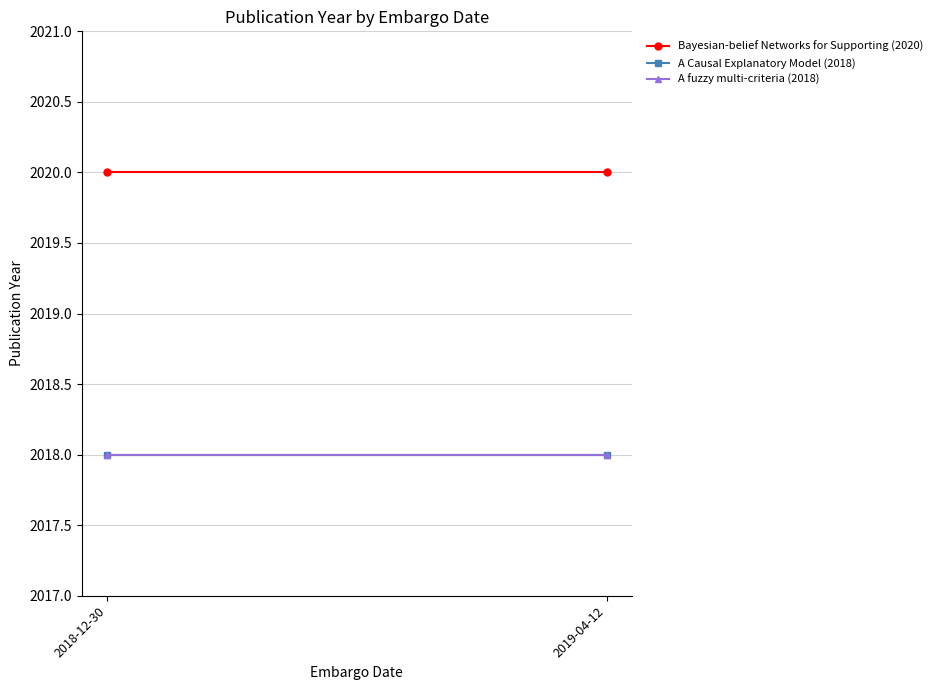

The value of A Causal Explanatory Model (2018) at 2018-12-30 is 1408. True or false?

False